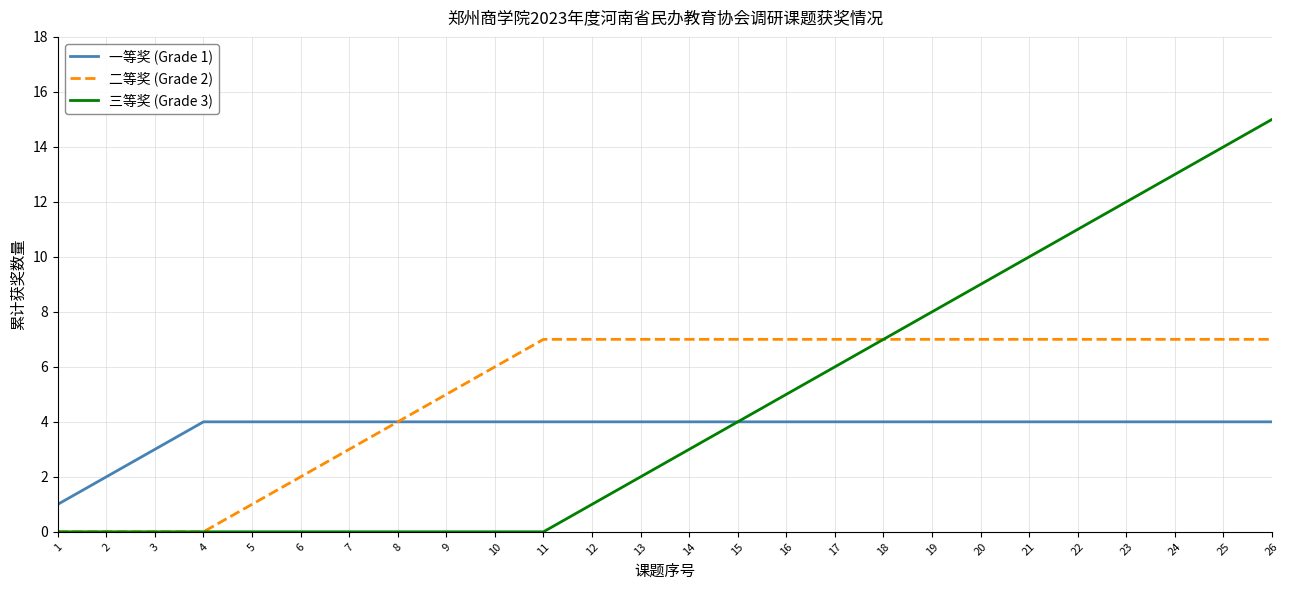

What is the highest value of the 二等奖 (Grade 2) series?

7